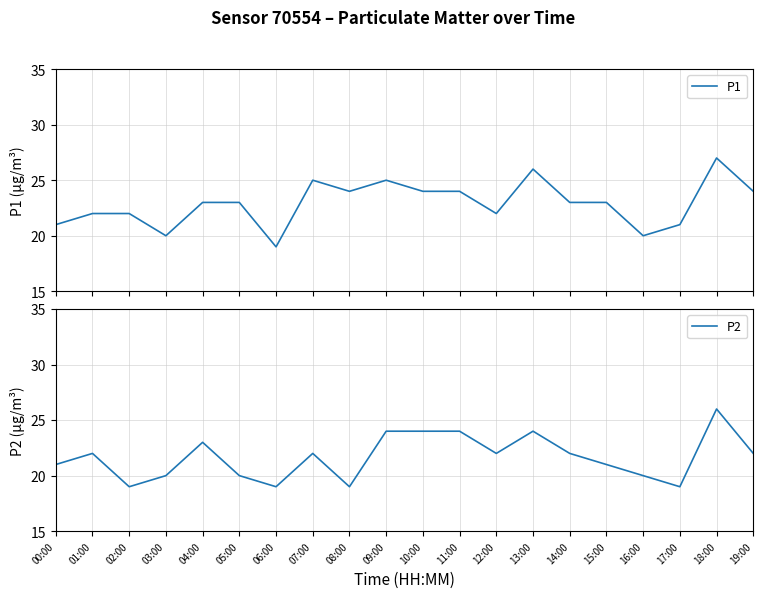

Count the number of categories in the chart.

20